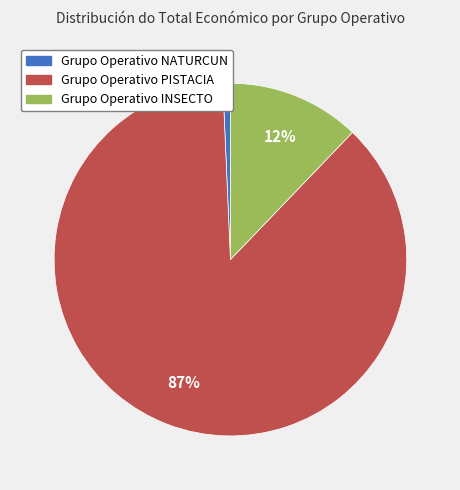

To the nearest percent, what portion does Grupo Operativo PISTACIA represent?

87%